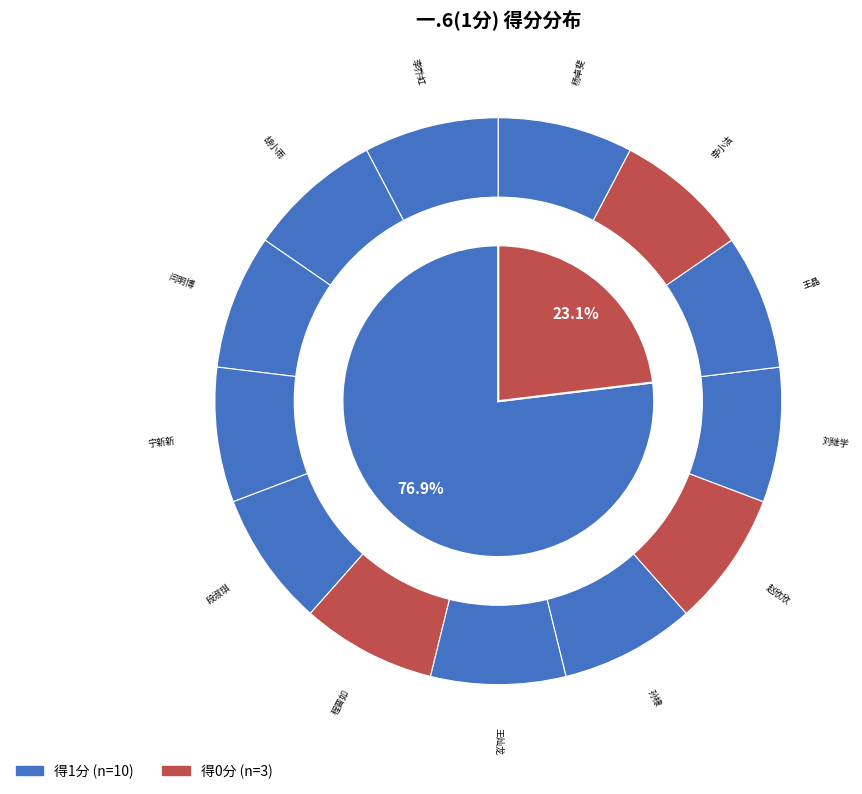

Does 王灿龙 represent more than half of the total?

No